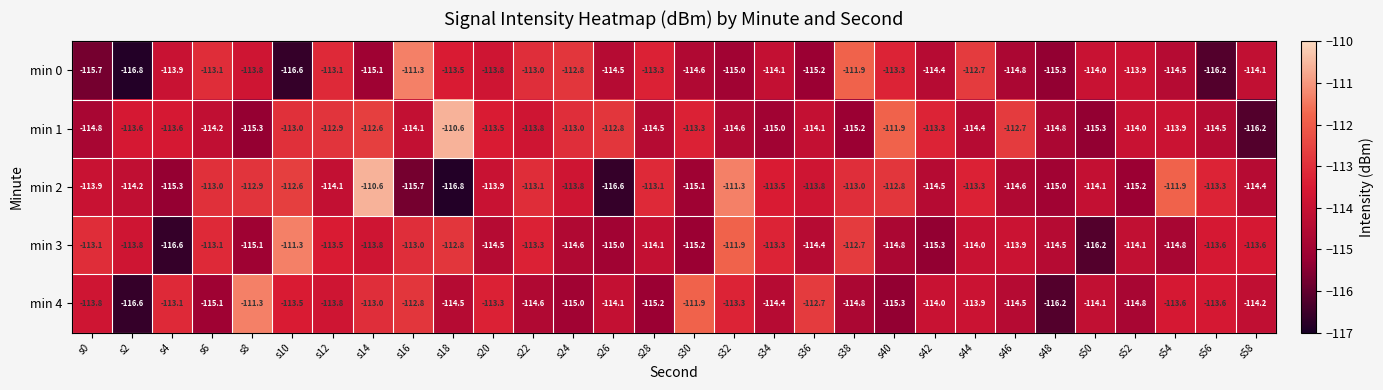

Is the value of min 0 at s52 greater than the value of min 1 at s40?

No